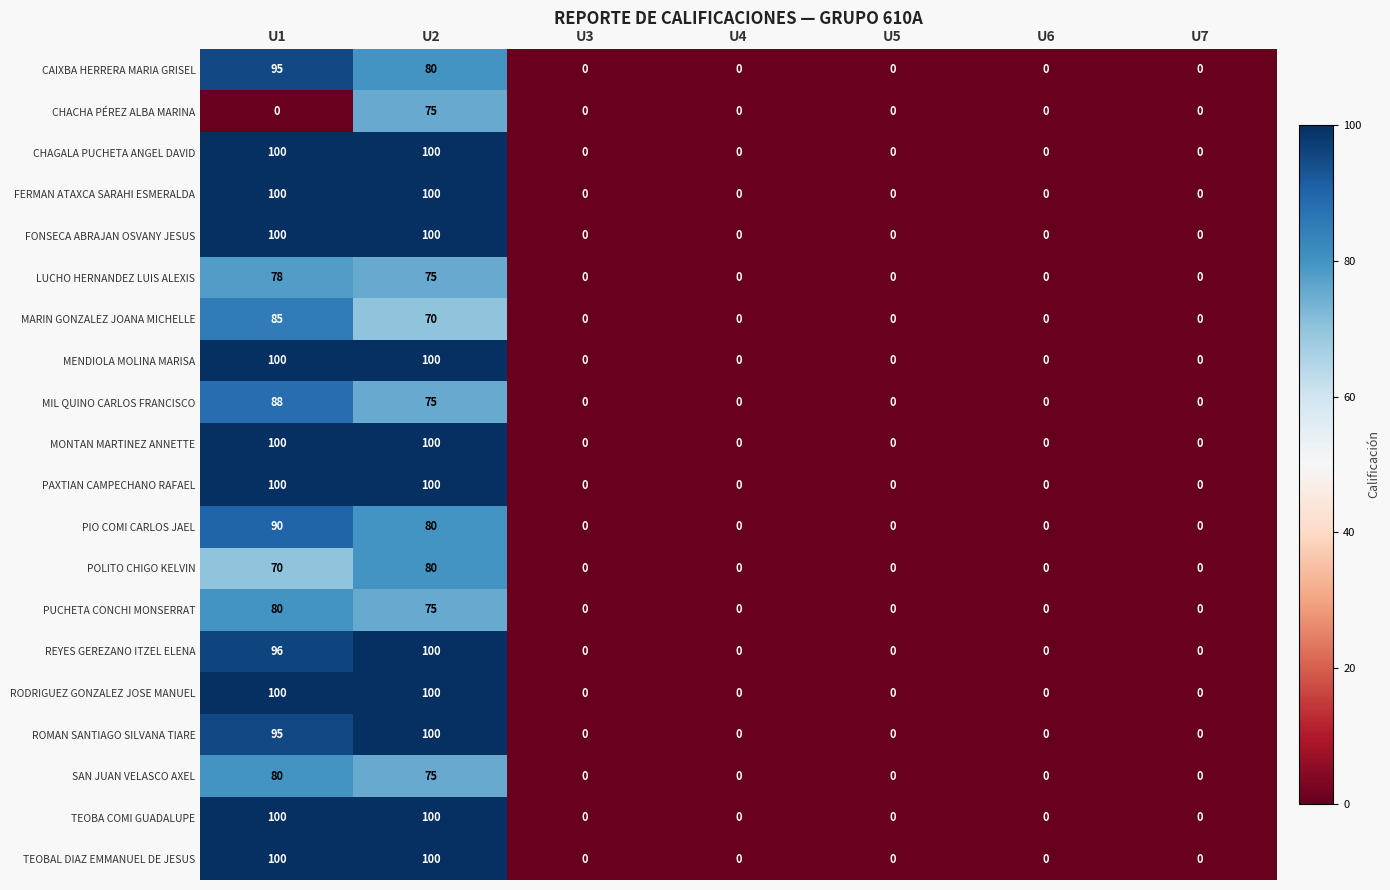

Where is ROMAN SANTIAGO SILVANA TIARE nearest to the value 50?

U1